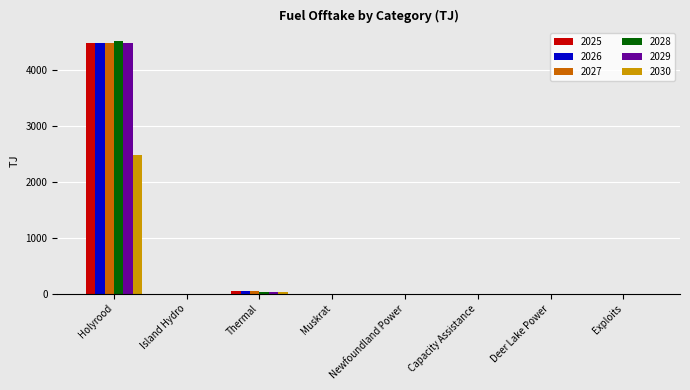

How many groups of bars are there?

8